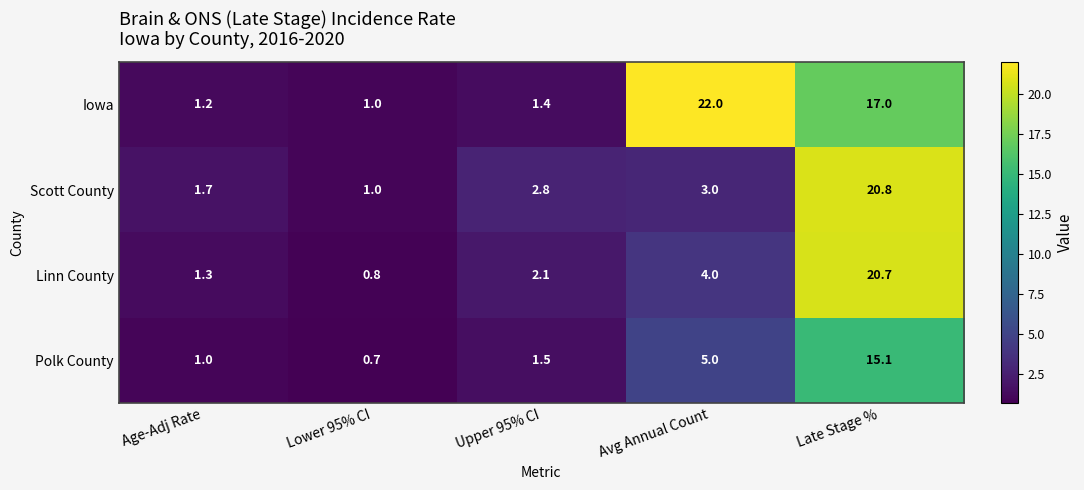

Which category has the lowest value in the Scott County series?

Lower 95% CI